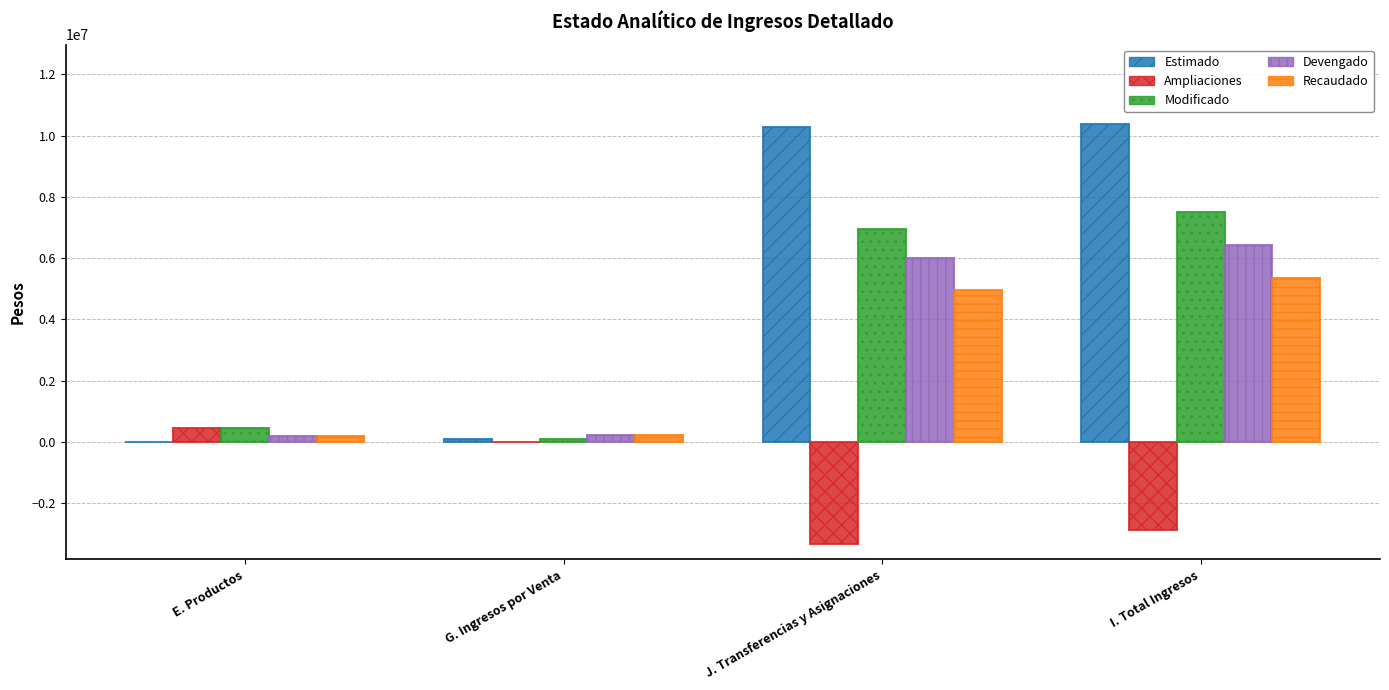

What is the sum of all Ampliaciones values?

-5757835.5